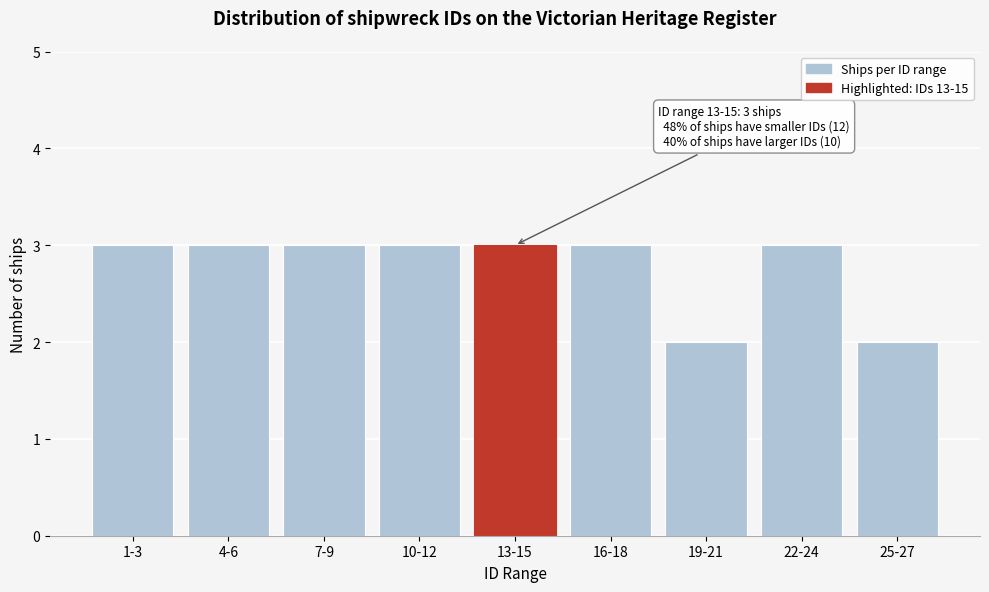

Reading right to left, list all the values displayed in this chart.

2	3	2	3	3	3	3	3	3